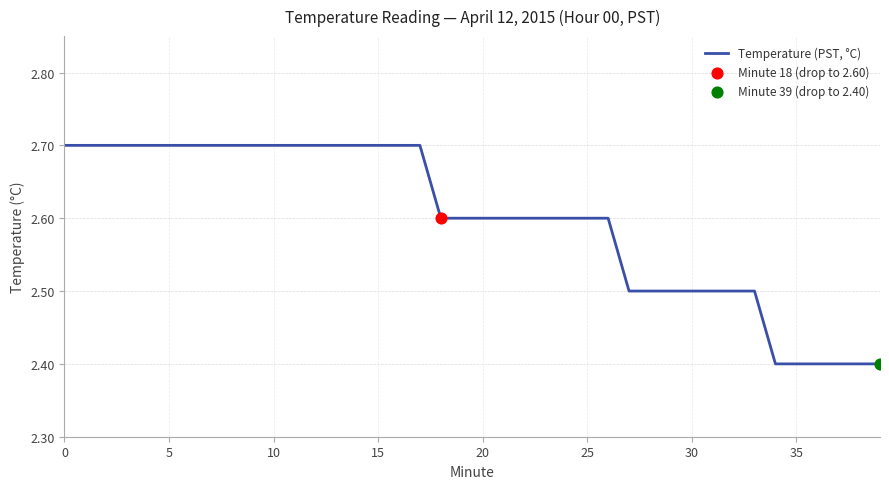

What is the difference between the maximum and minimum values?

0.3